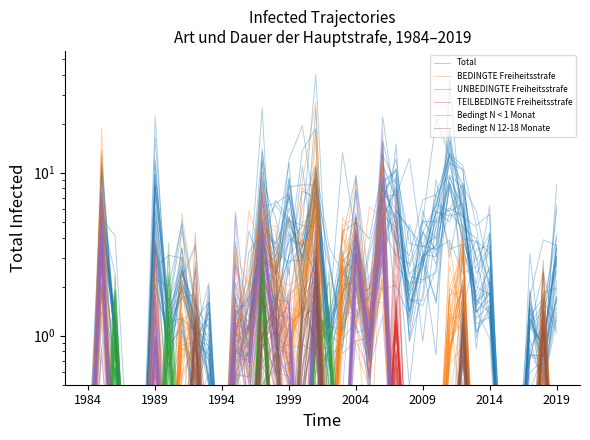

The Bedingt N 12-18 Monate series shows 1.5 at 13. True or false?

False